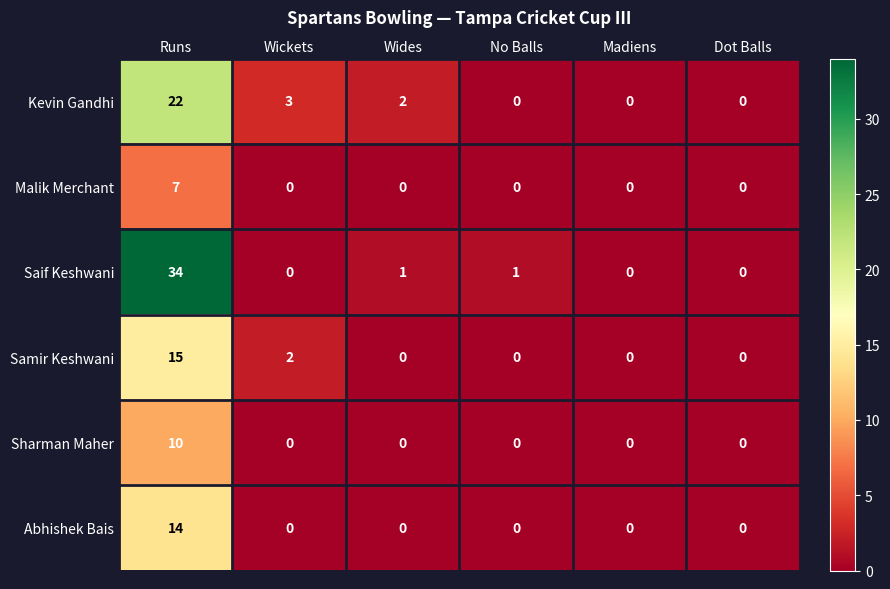

The value of Sharman Maher at Wickets is -6. True or false?

False